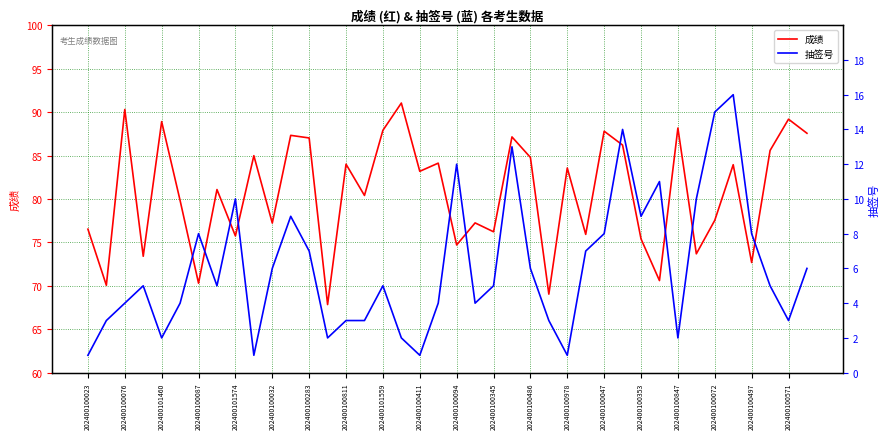

The value of 成绩 at 202400101460 is 88.9. True or false?

True